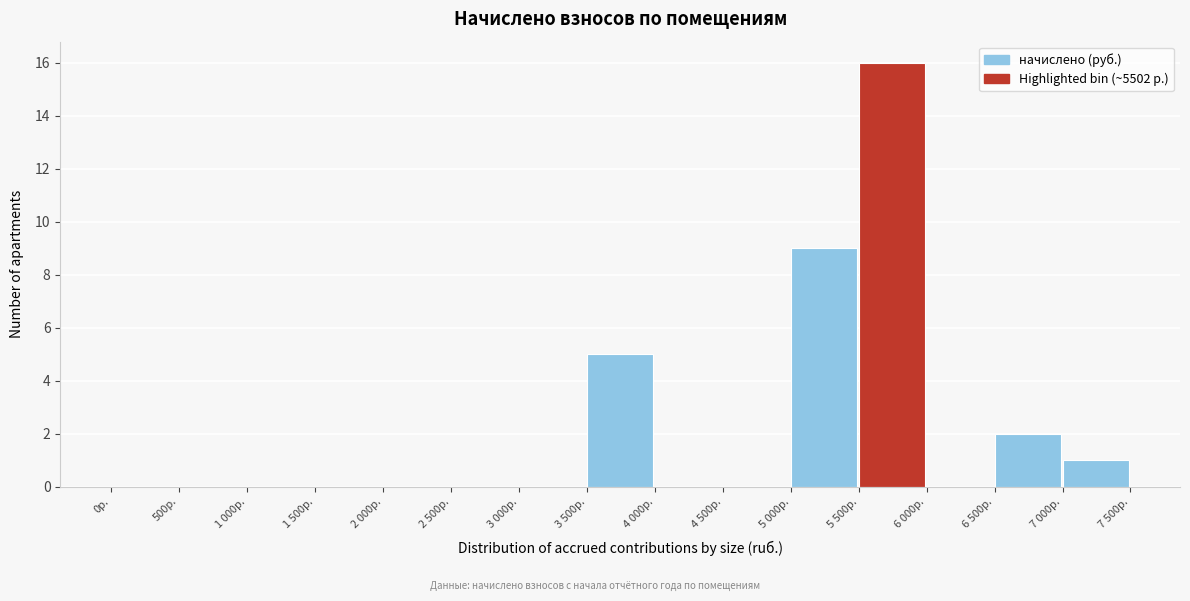

Reading left to right, extract all data points from this chart.

0р.=0	500р.=0	1 000р.=0	1 500р.=0	2 000р.=0	2 500р.=0	3 000р.=0	3 500р.=5	4 000р.=0	4 500р.=0	5 000р.=9	5 500р.=16	6 000р.=0	6 500р.=2	7 000р.=1